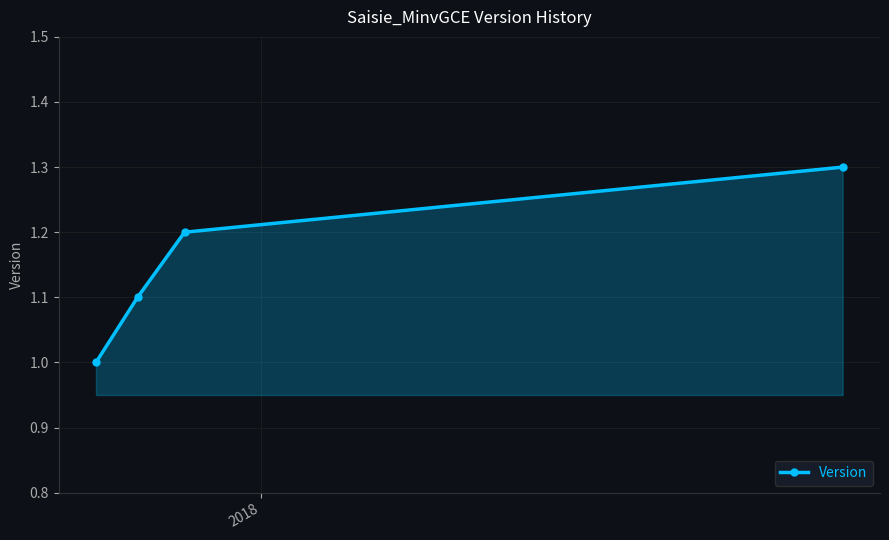

Reading right to left, transcribe all the data shown in this chart.

1.3	1.2	1.1	1.0